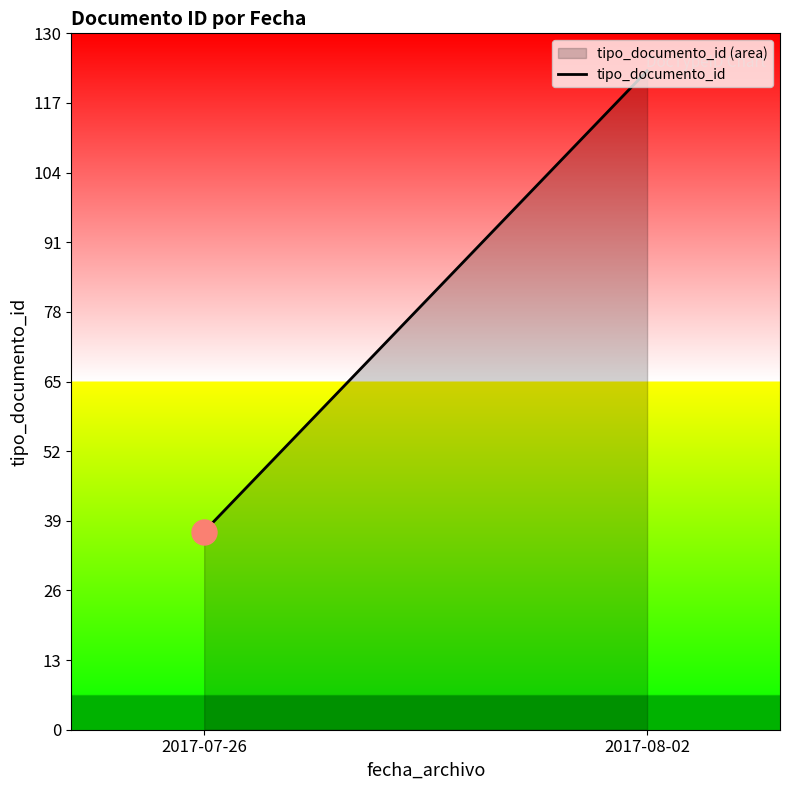

What is the maximum value shown in the chart?

123.0